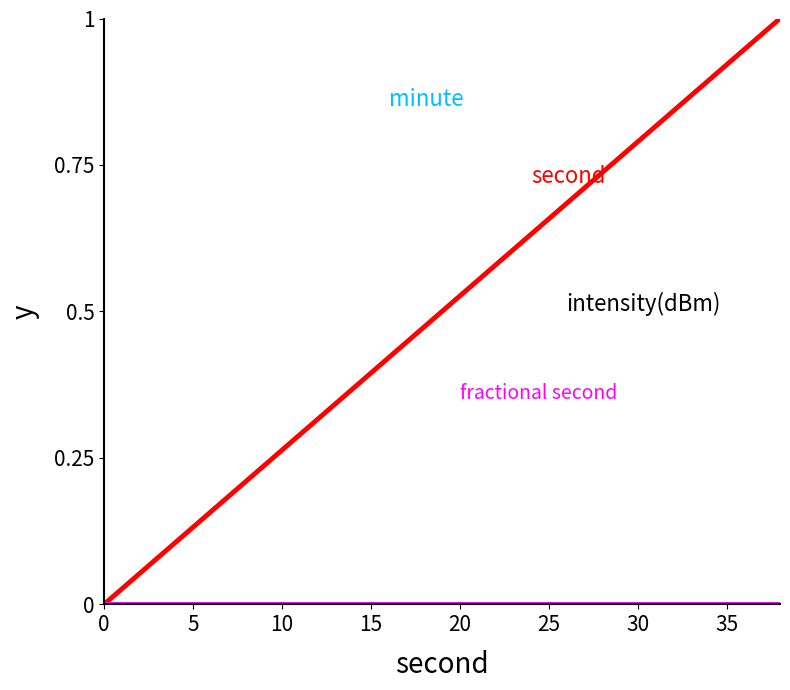

Does the chart have visible grid lines?

No